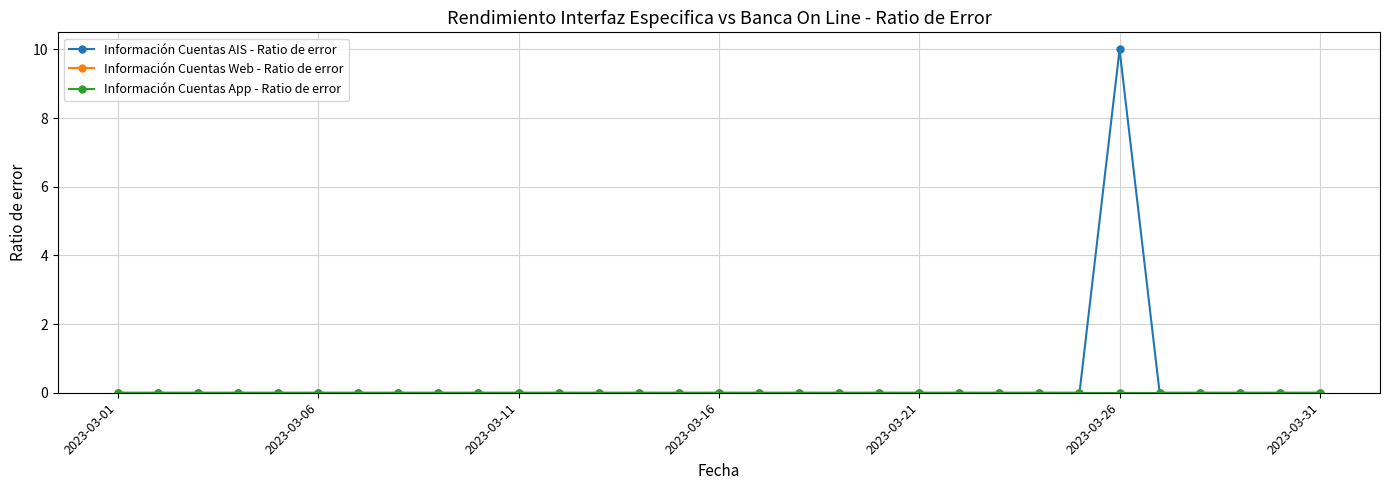

True or false: Información Cuentas Web - Ratio de error and Información Cuentas AIS - Ratio de error intersect in this chart.

False